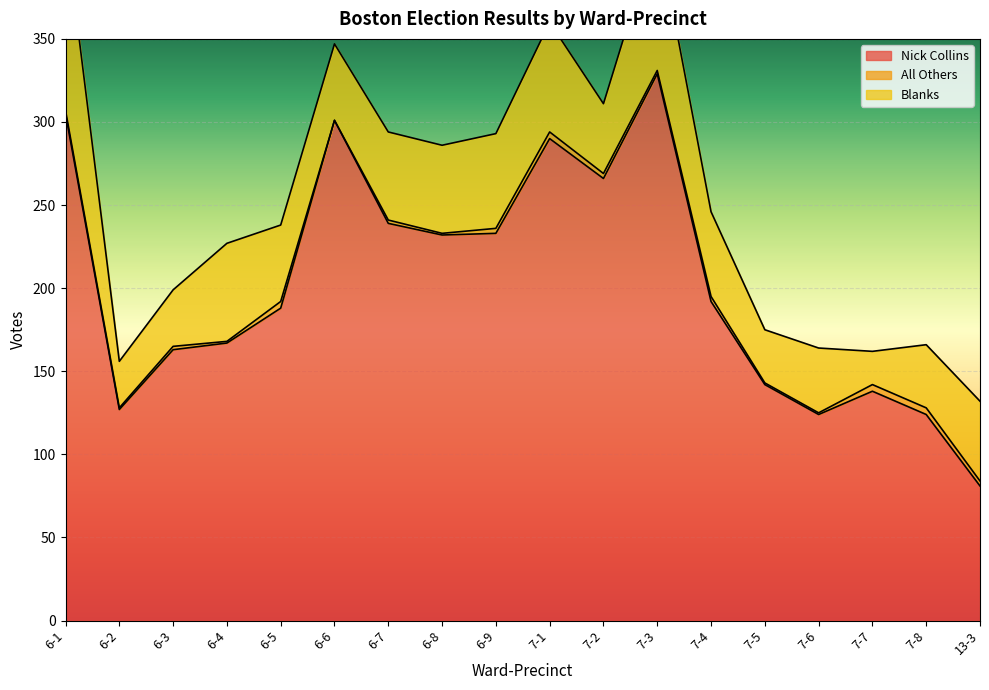

Where is the first local minimum for Nick Collins?

6-2